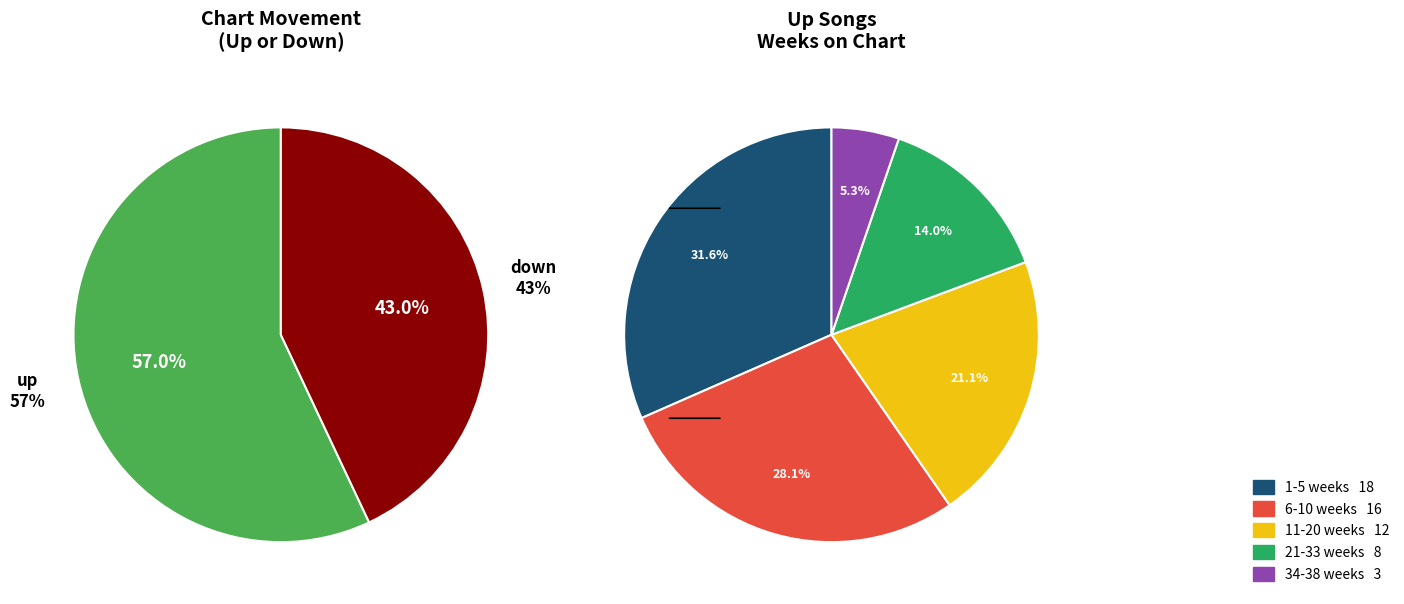

To the nearest percent, what portion does down represent?

43%